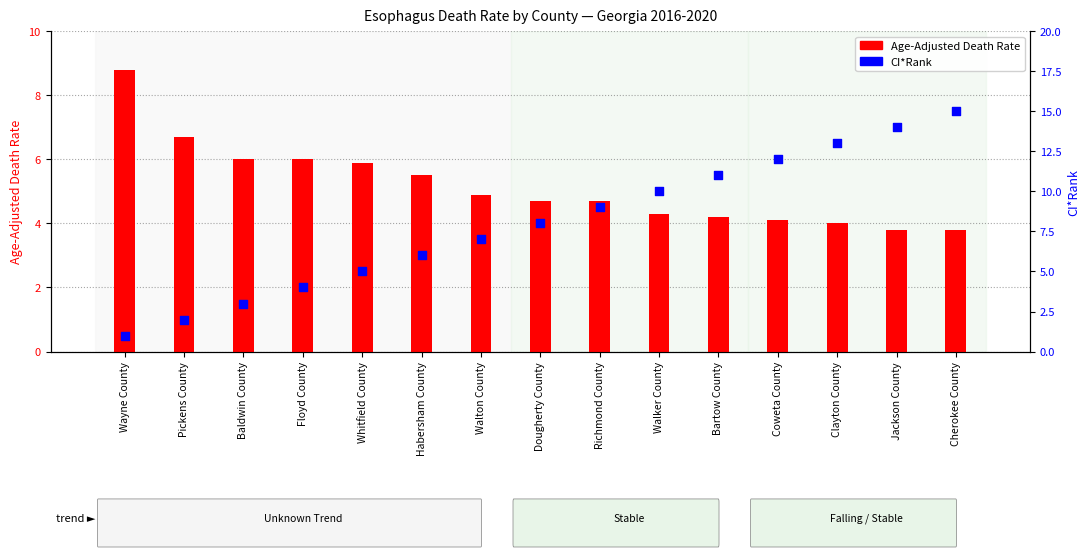

Which series has the largest Y range (max minus min)?

CI*Rank